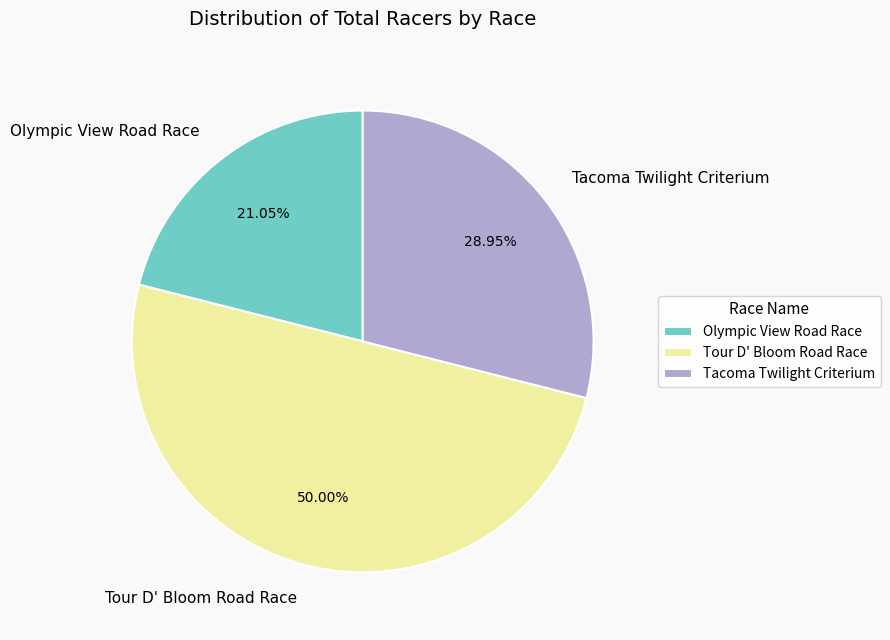

Between Tacoma Twilight Criterium and Tour D' Bloom Road Race, which is larger?

Tour D' Bloom Road Race